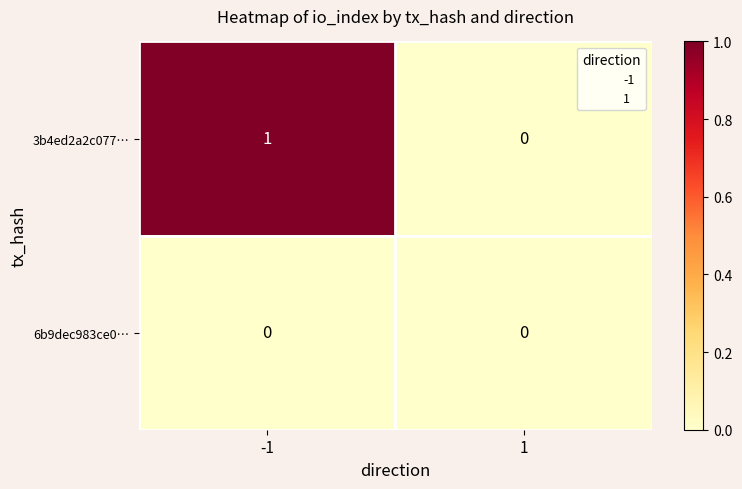

Is it true that 3b4ed2a2c077… equals 1 at -1?

True